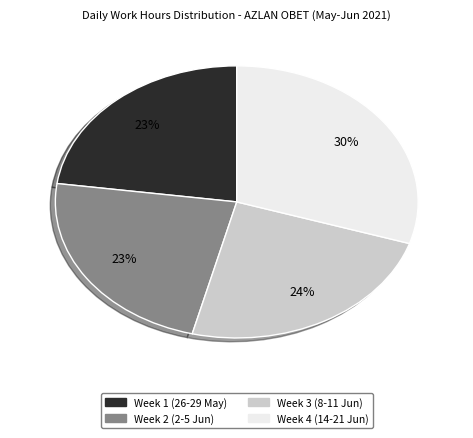

To the nearest percent, what is the difference between the largest and smallest slice percentages?

7%